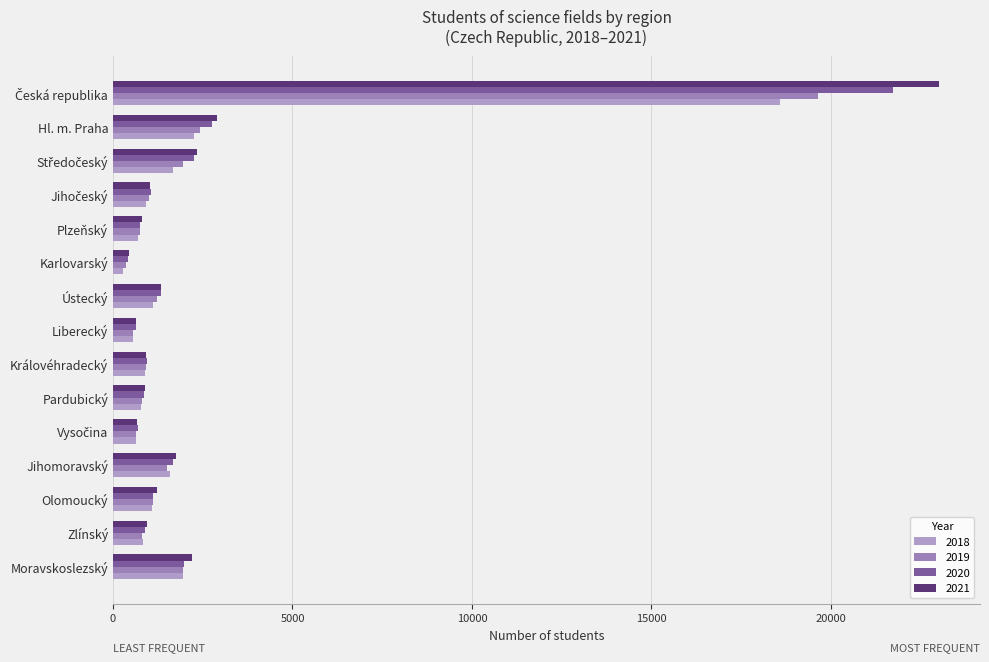

What is the lowest value of the 2021 series?

459